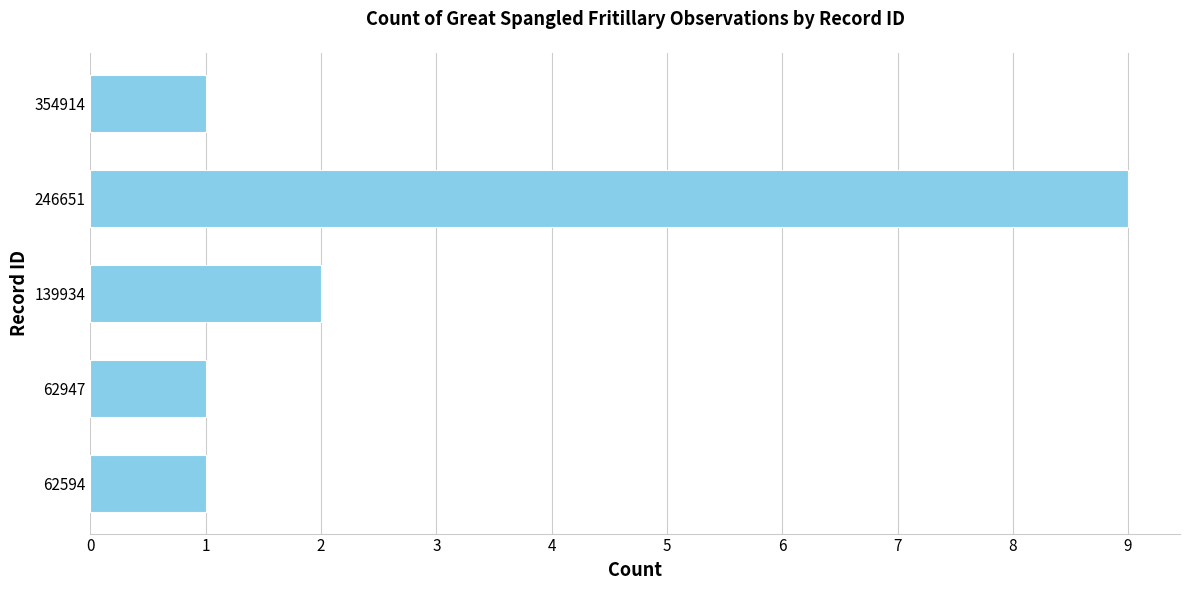

Are the bars grouped side by side (vs. stacked)?

No